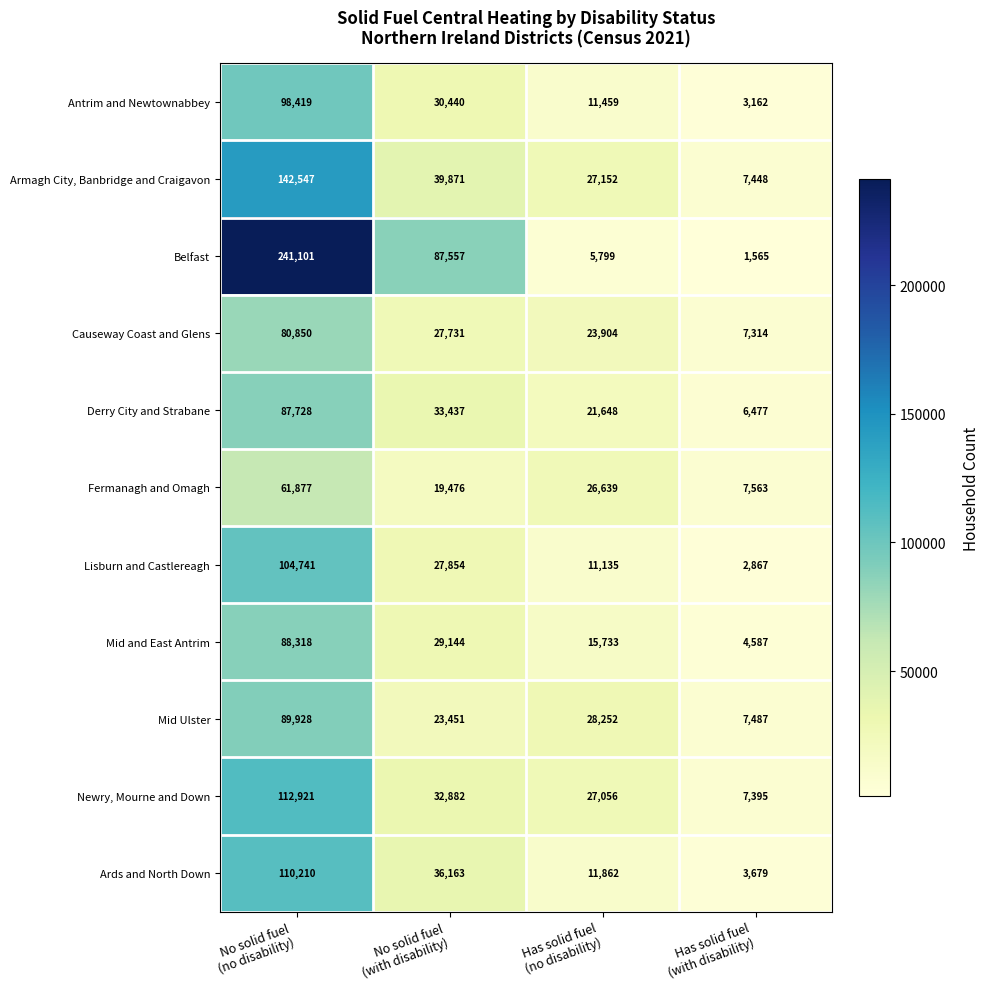

What is the lowest value of the Derry City and Strabane series?

6477